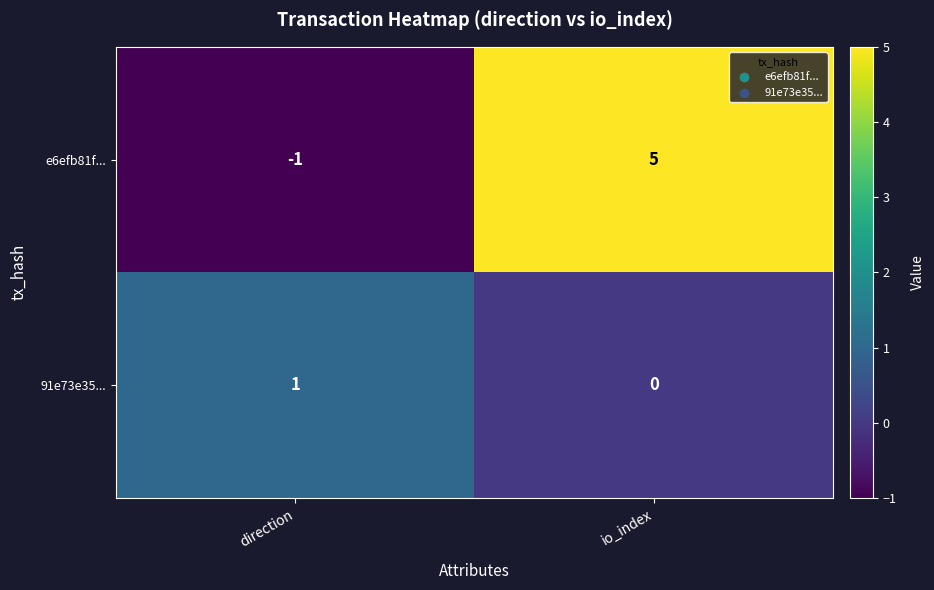

What is the sum of all e6efb81f... values?

4